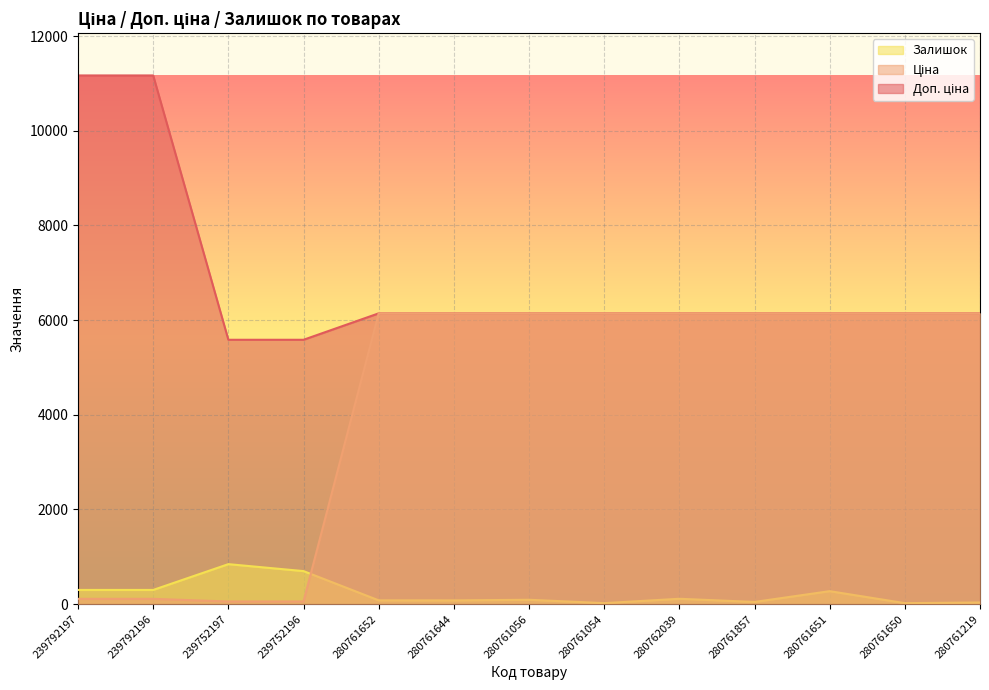

Is the value of Ціна at 280761857 greater than the value of Залишок at 280761219?

Yes